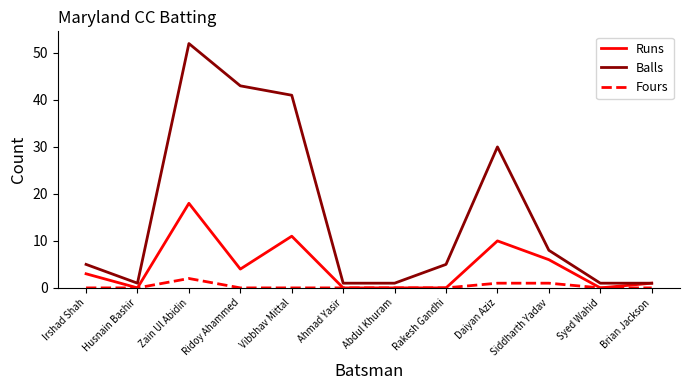

Which series changed the most between Ridoy Ahammed and Daiyan Aziz?

Balls